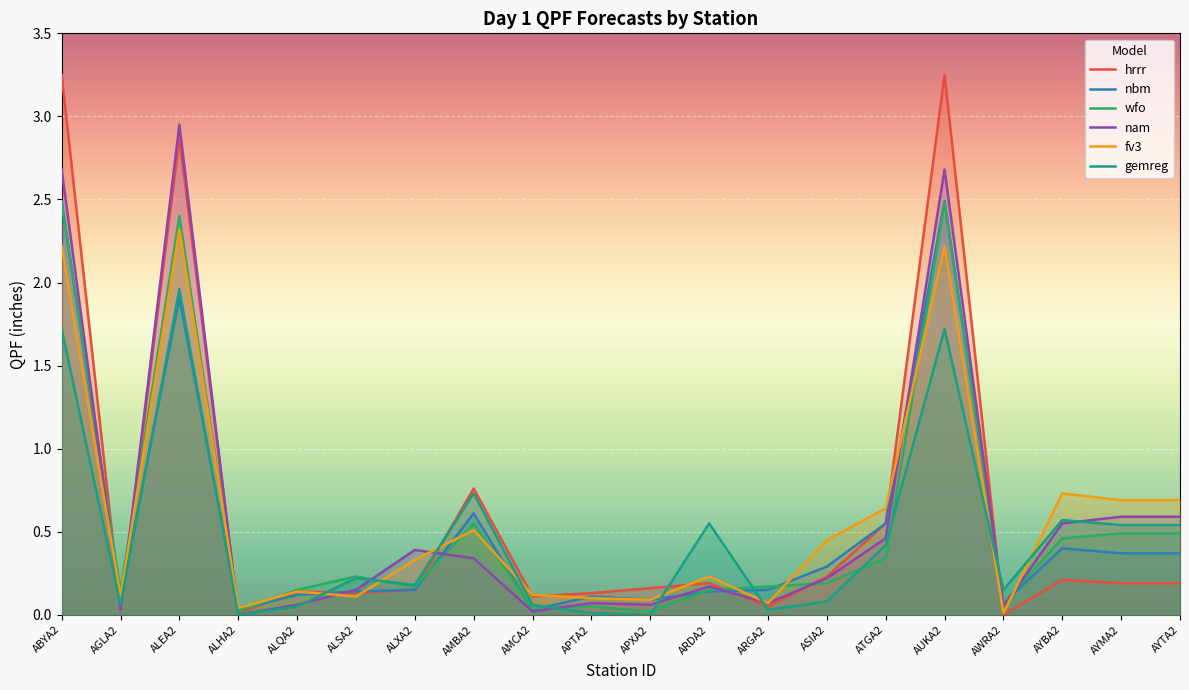

How many lines are shown in the chart?

6